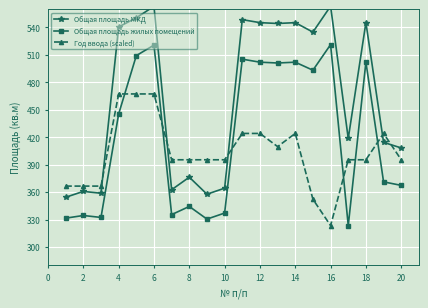

Is it true that Общая площадь жилых помещений equals 502.0 at 14?

True